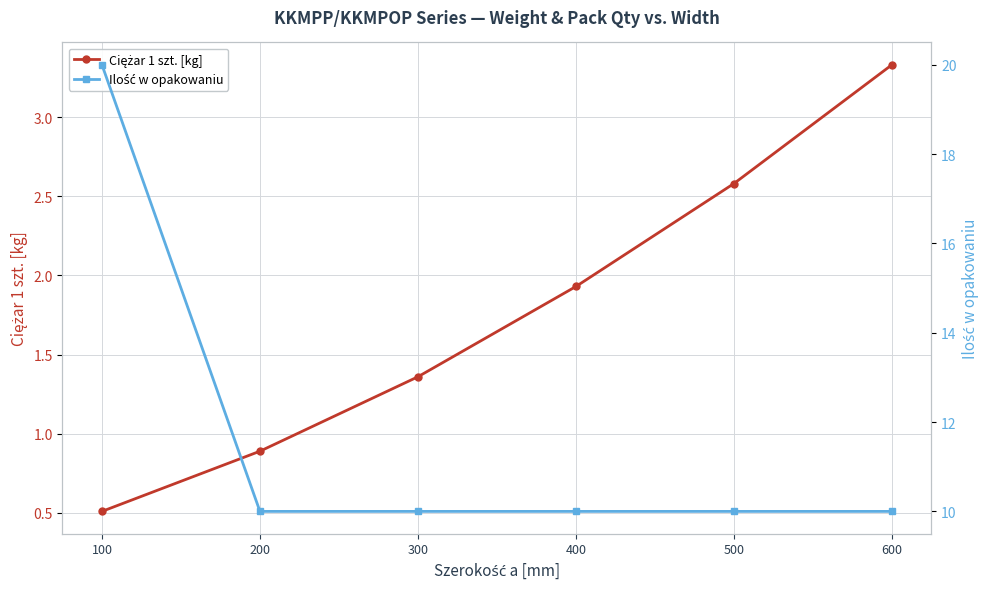

What is the sum of the Ciężar 1 szt. [kg] values at 600 and 500?

5.9